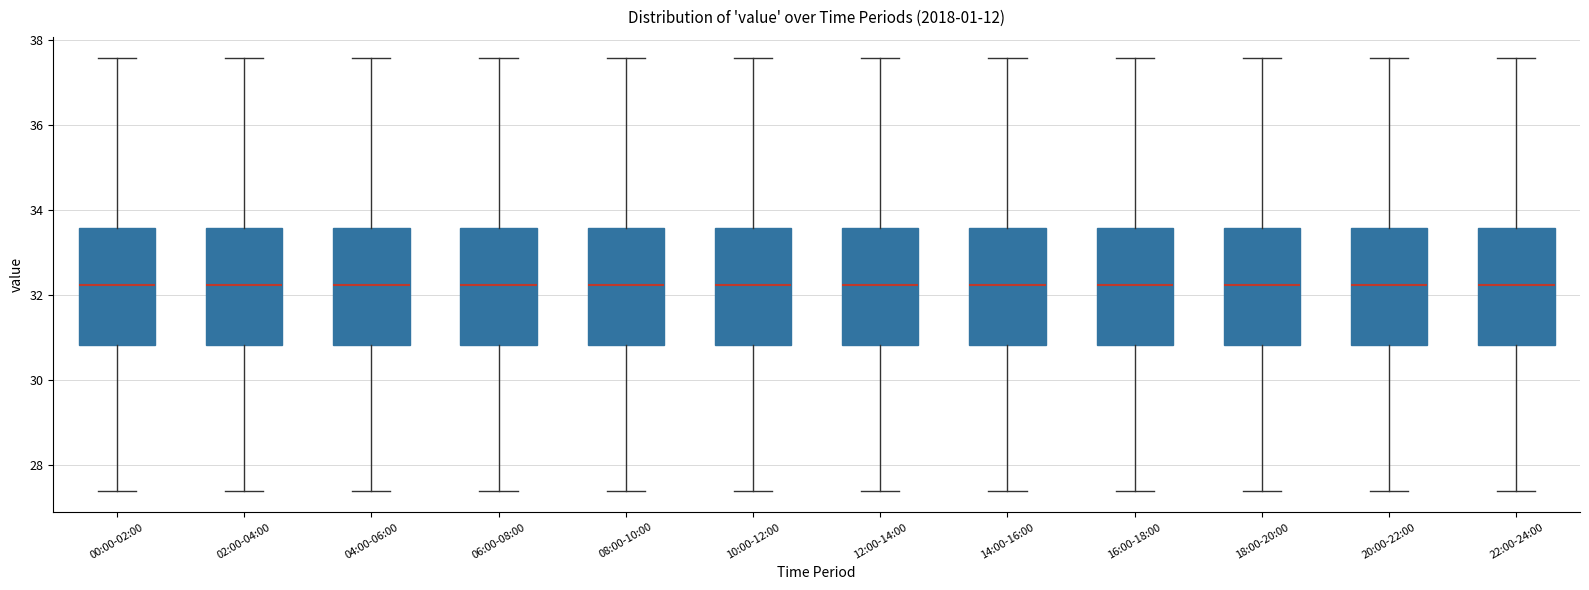

Where does the median line of the box for 12:00-14:00 sit on the y-axis? The values are not printed on the chart, so give them approximately, as read against the axis.

32.2